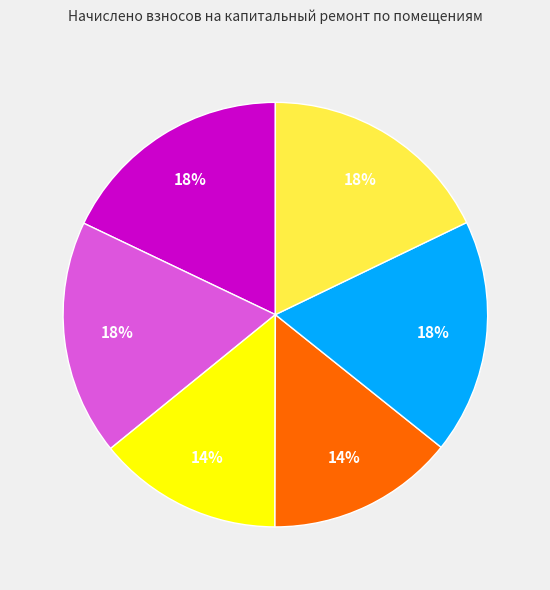

Does any single category account for the majority?

No